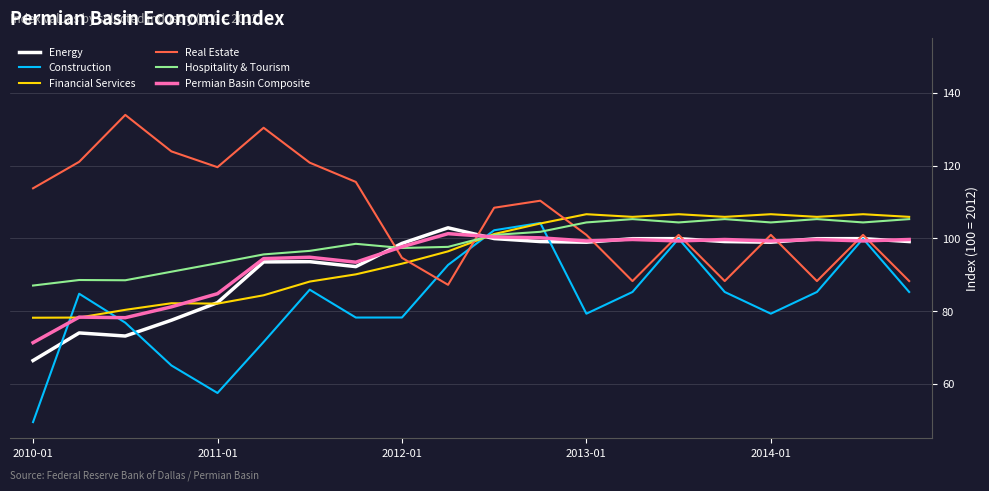

Which series has the largest total across all categories?

Real Estate